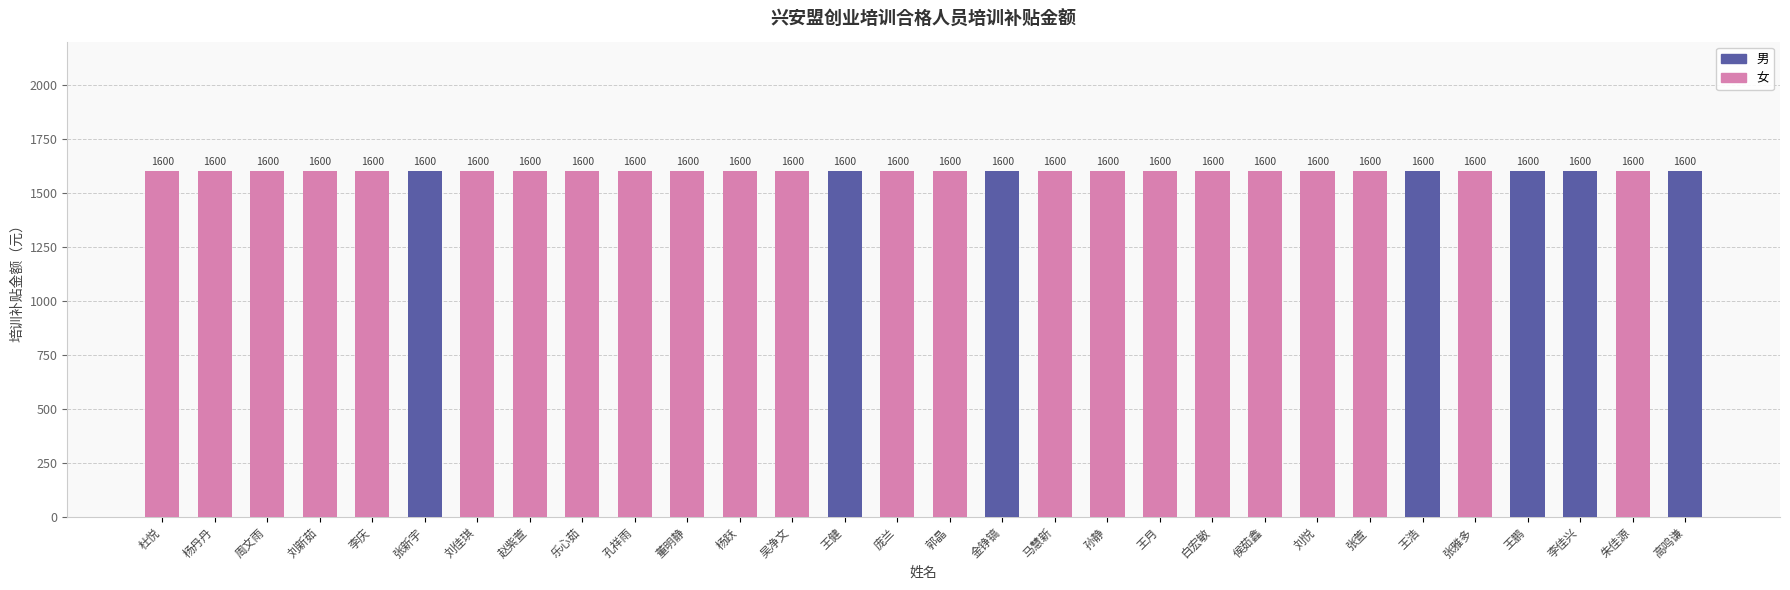

At which label is 培训补贴金额 closest to 1600?

杜悦